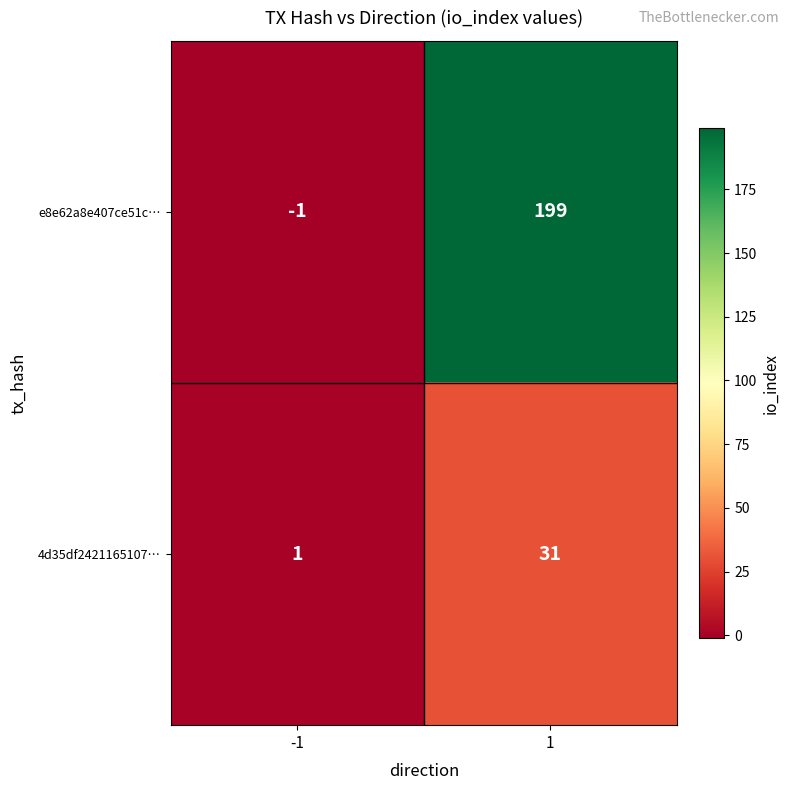

Reading left to right, list all the values displayed in this chart.

e8e62a8e407ce51c…: -1=-1	1=199
4d35df2421165107…: -1=1	1=31